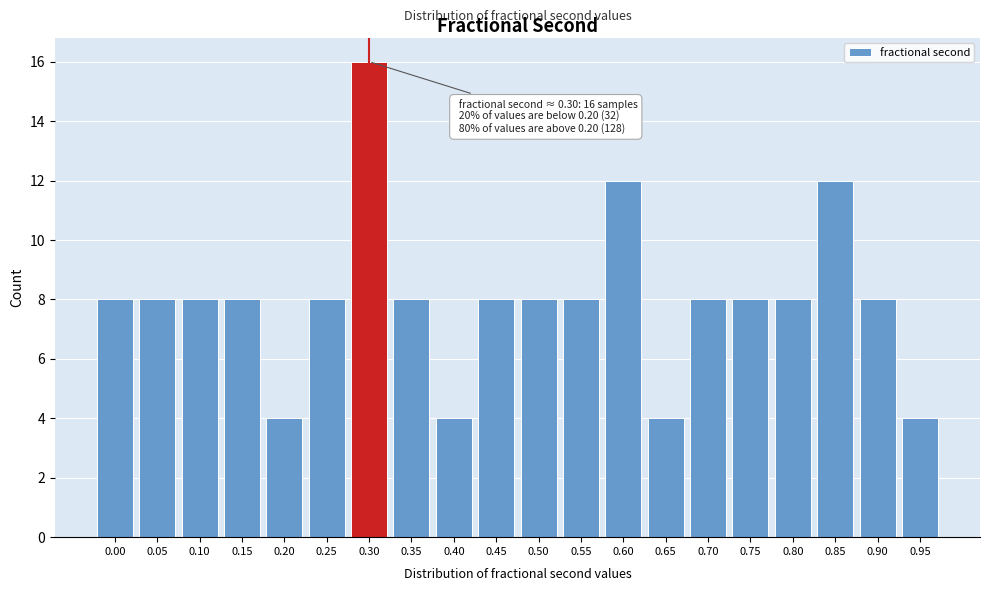

Reading left to right, extract all data points from this chart.

8	8	8	8	4	8	16	8	4	8	8	8	12	4	8	8	8	12	8	4